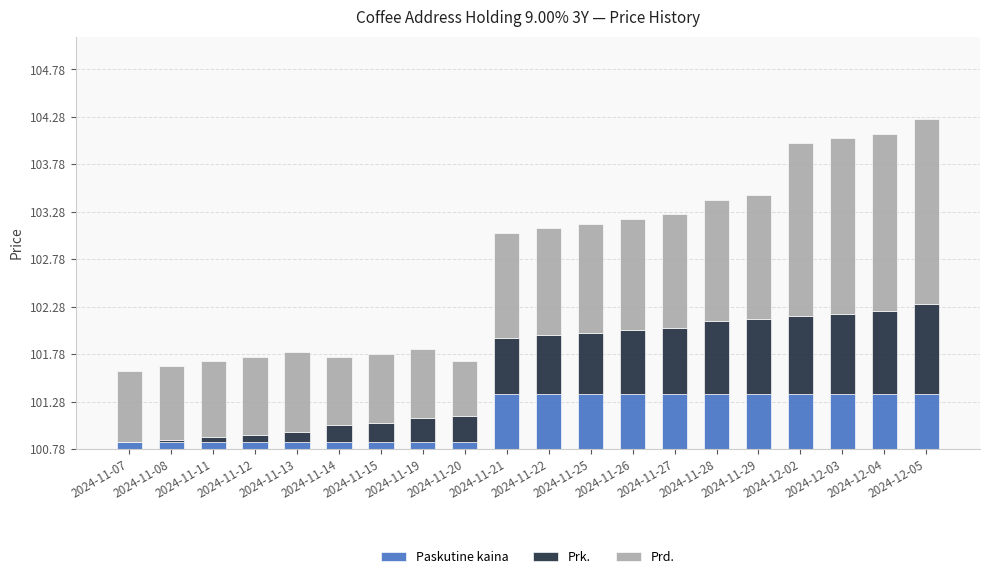

Which has a higher value, 2024-11-08 or 2024-11-11?

2024-11-08